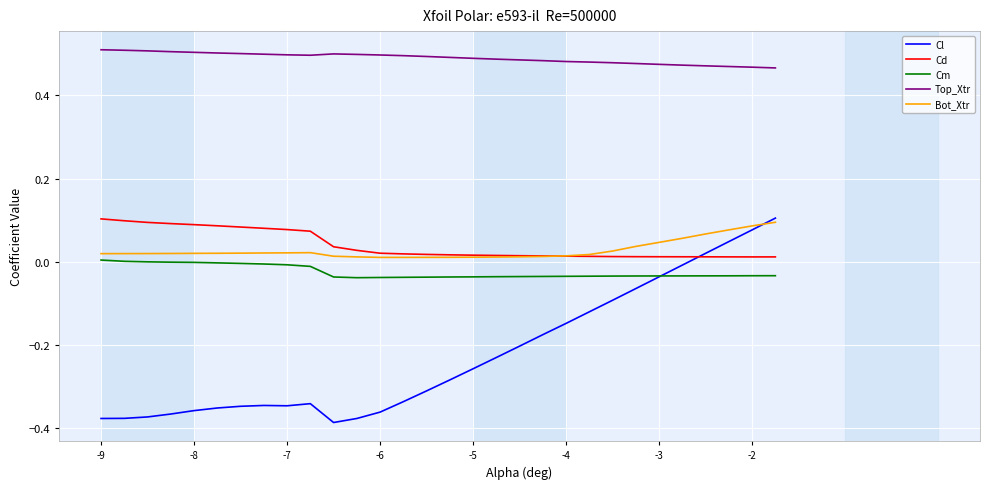

Which series has the largest range (max minus min)?

Cl